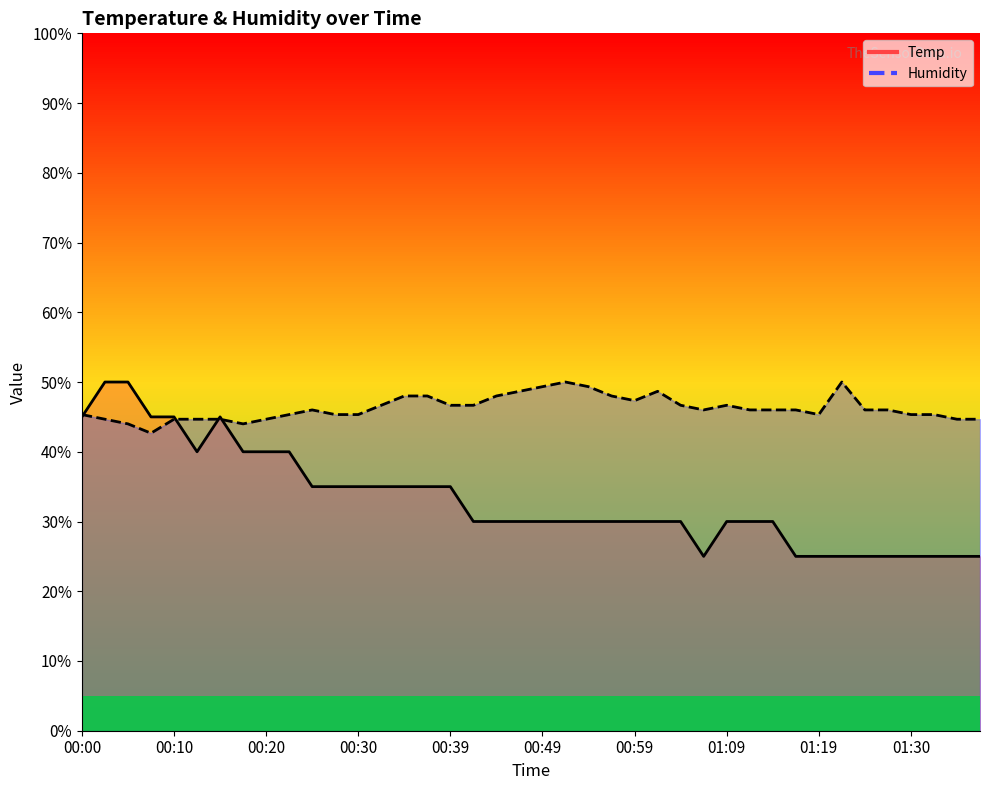

Is it true that Humidity (line) equals 26.3 at 00:10?

False